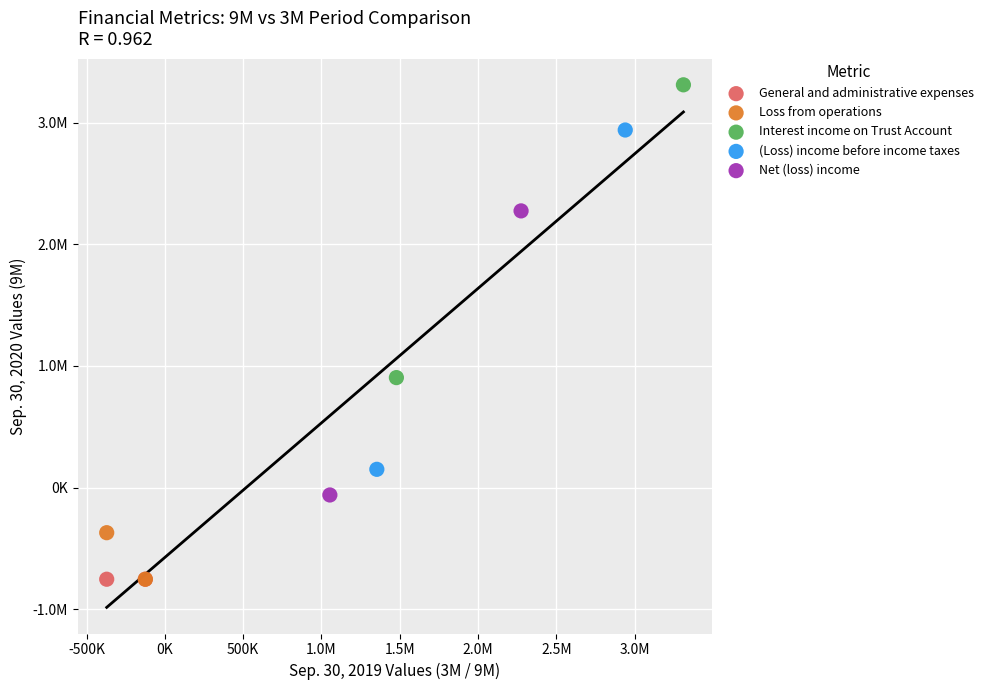

What are all the series names shown in the legend?

General and administrative expenses, Loss from operations, Interest income on Trust Account, (Loss) income before income taxes, Net (loss) income